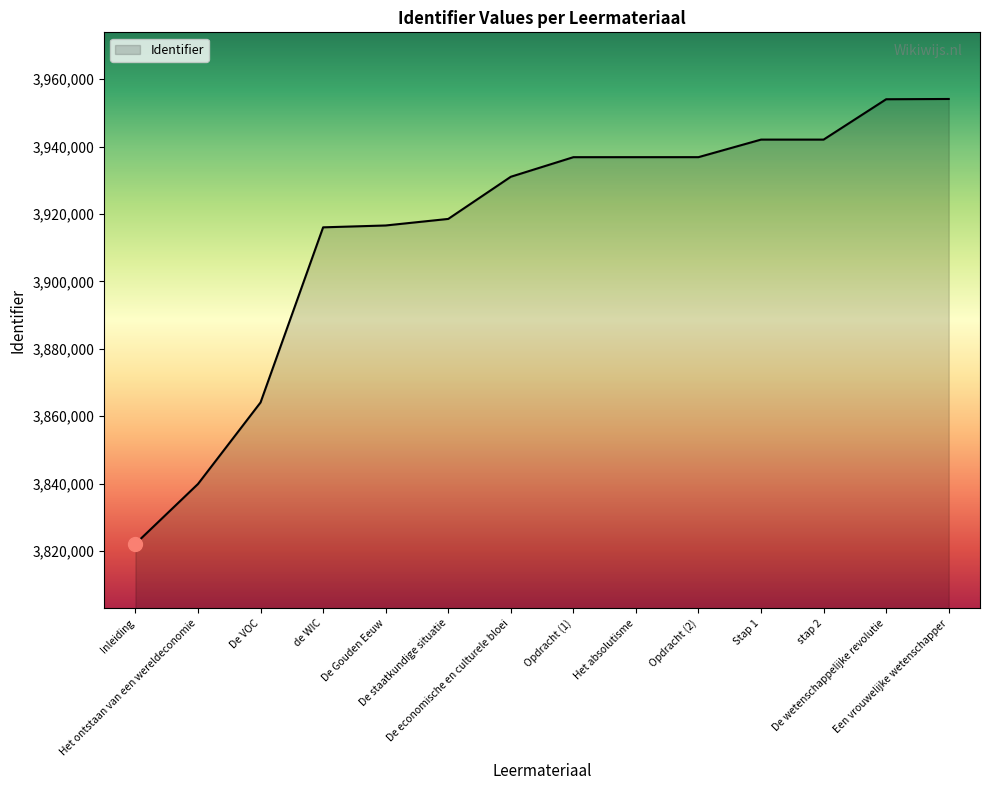

What is the difference between the maximum and minimum values?

131966